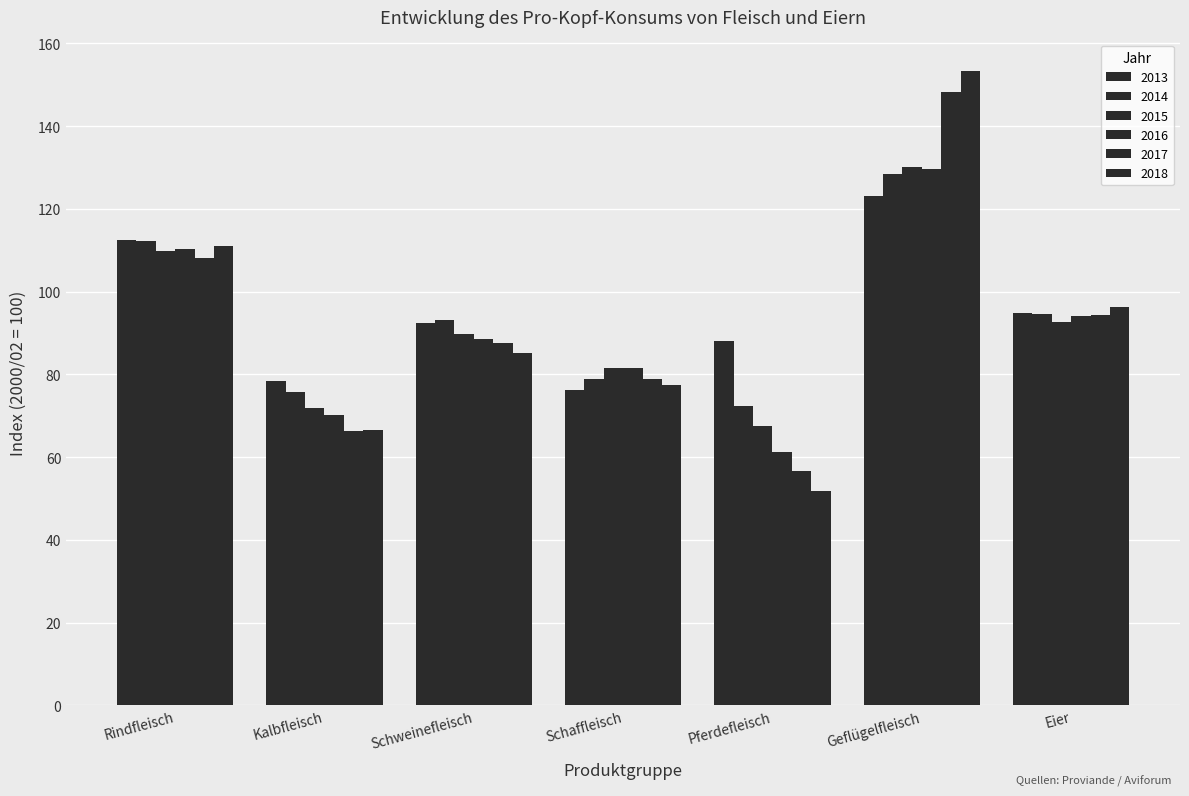

How many values in the 2017 series exceed 87?

4